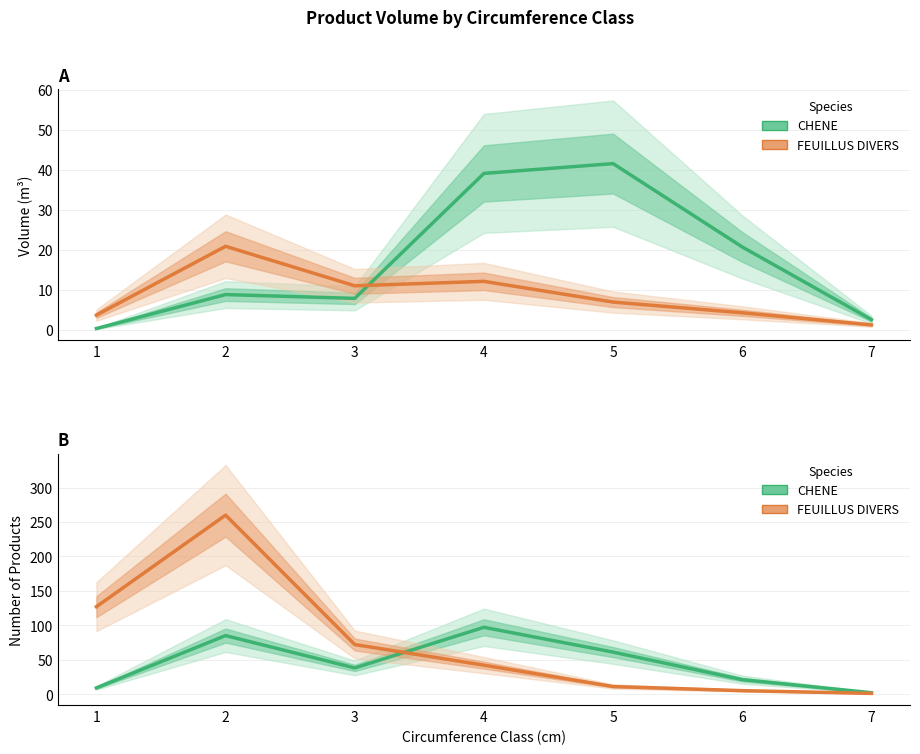

What is the difference between the second highest and second lowest values in the FEUILLUS DIVERS series?

122